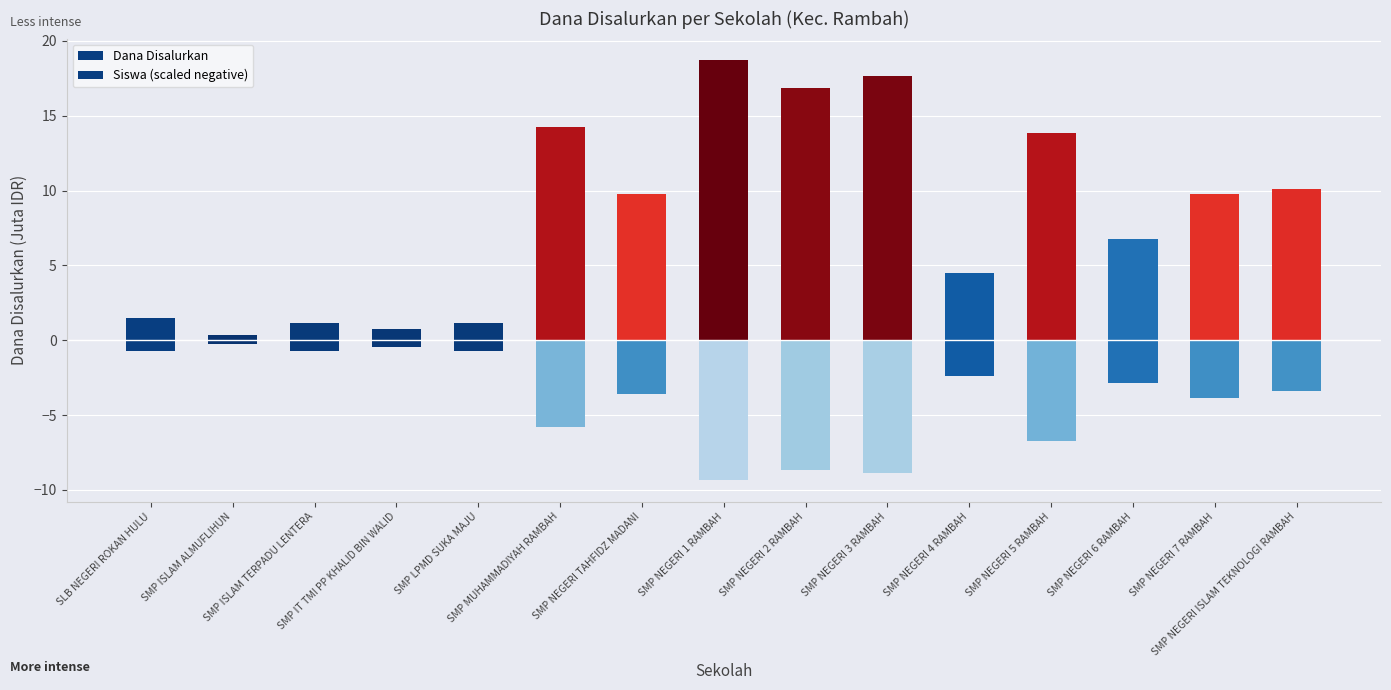

Which label corresponds to the smallest value in the chart?

SMP NEGERI 1 RAMBAH